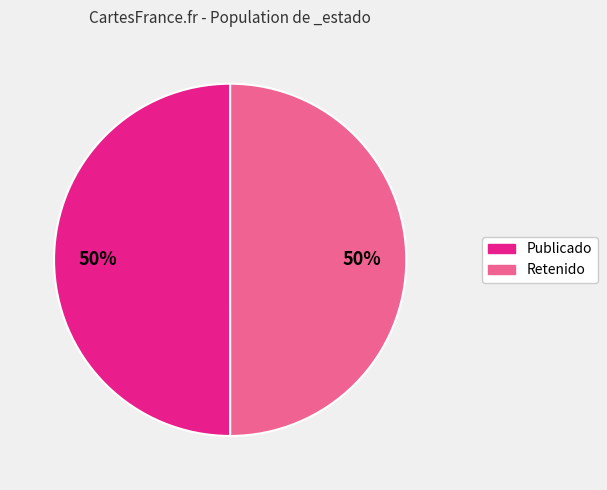

To the nearest percent, what is the average slice percentage?

50%